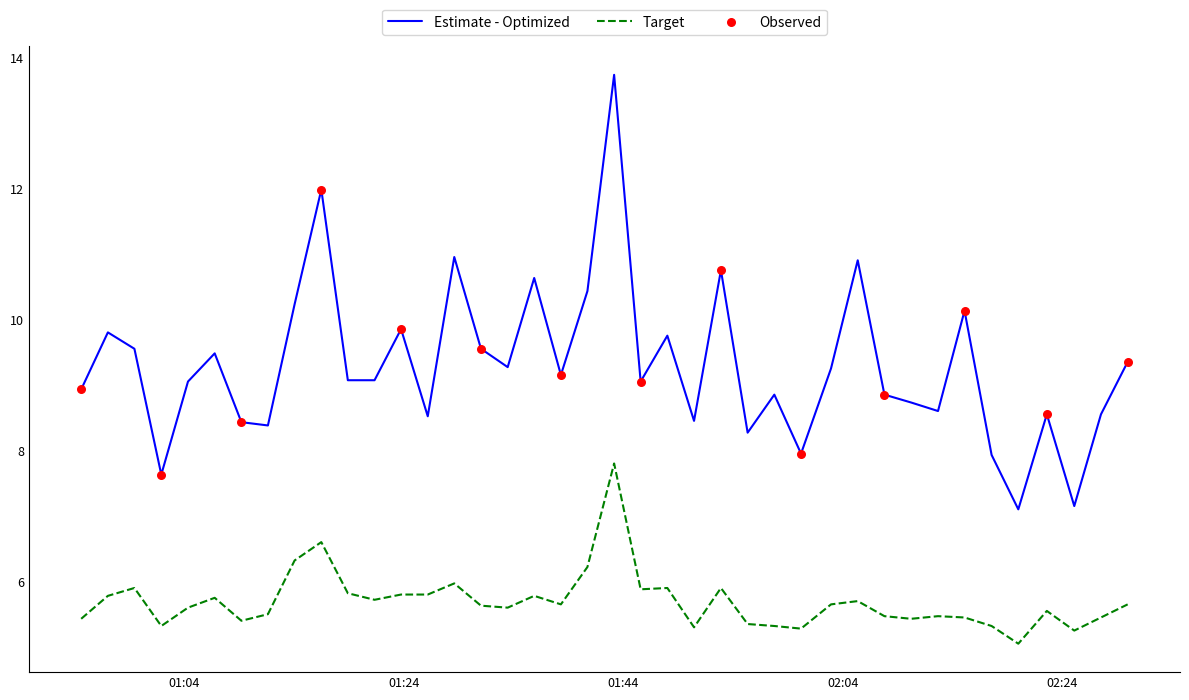

Which series has the largest total across all categories?

Estimate - Optimized